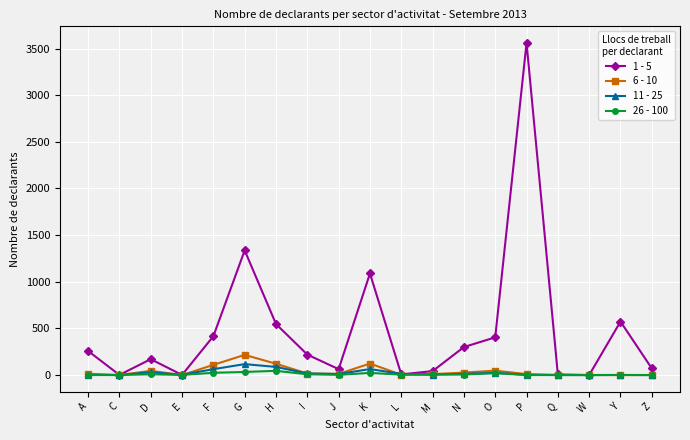

What is the value of the 6 - 10 point at the 9th from the left?

12